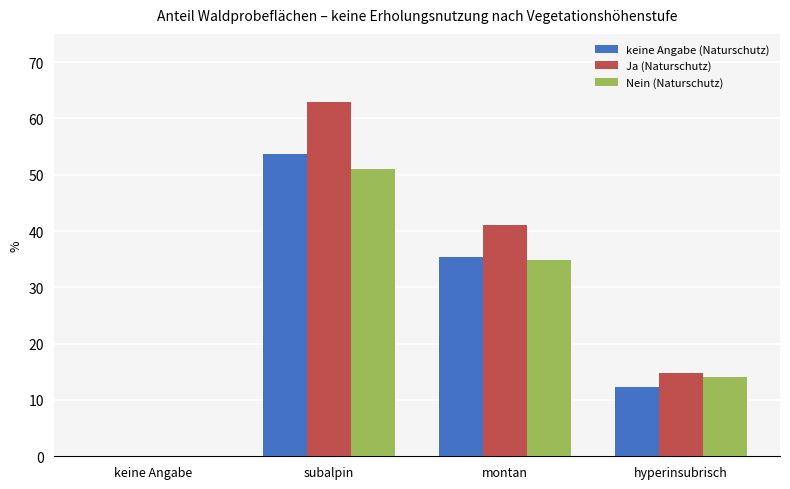

At which label is Nein (Naturschutz) closest to 25?

montan